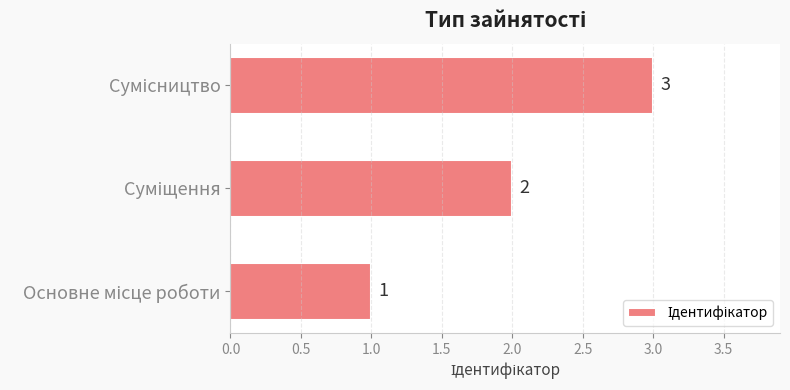

What is the sum of all values?

6